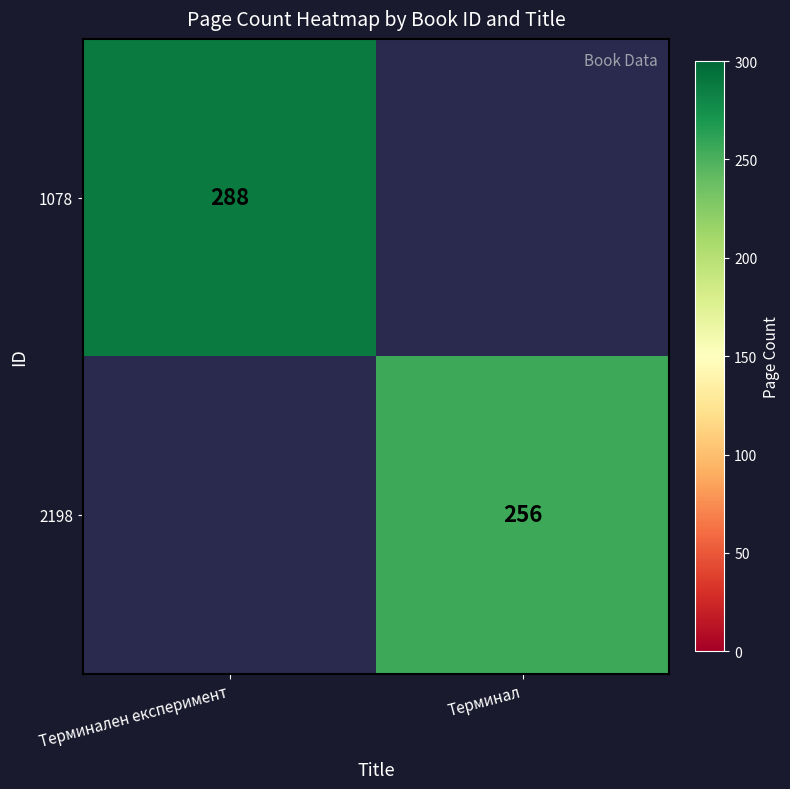

The 1078 series shows 415 at Терминален експеримент. True or false?

False